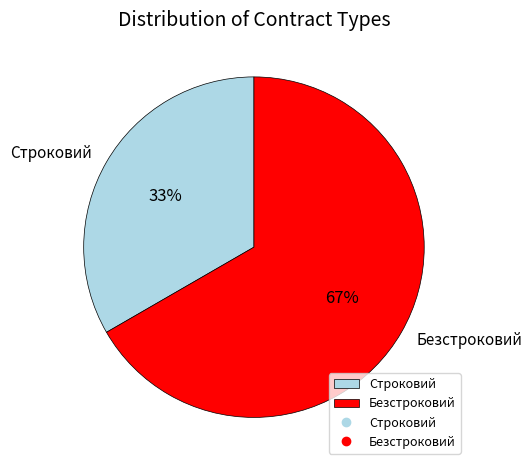

What percentage is the Строковий slice, to the nearest percent?

33%